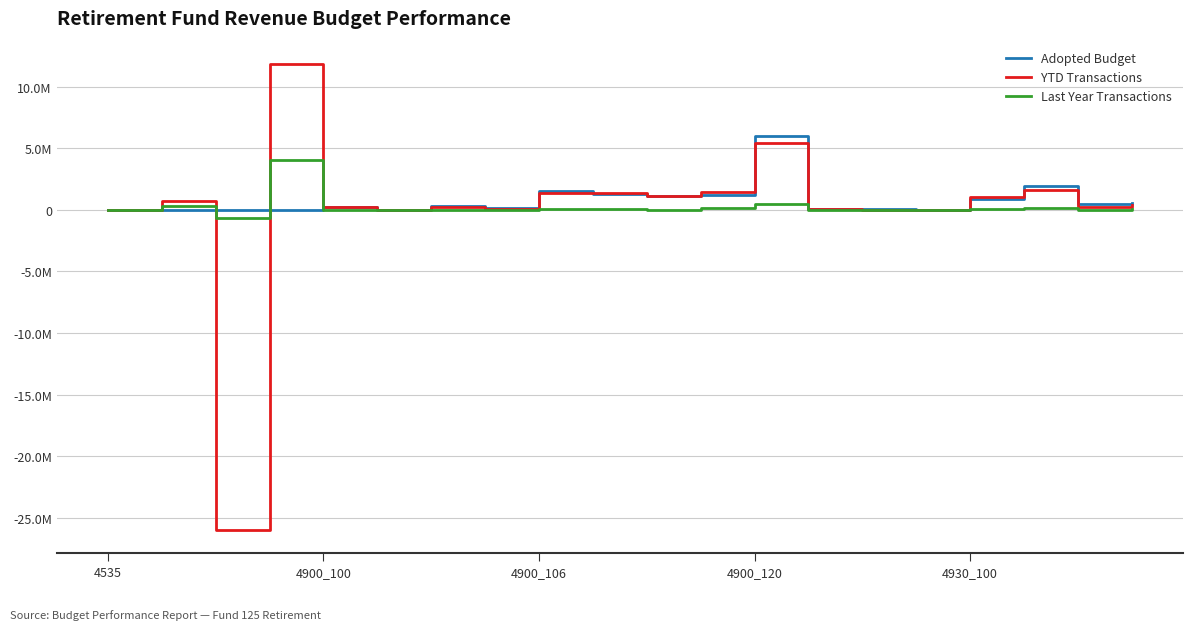

What is the value of the YTD Transactions point at the 6th from the left?

6193.0